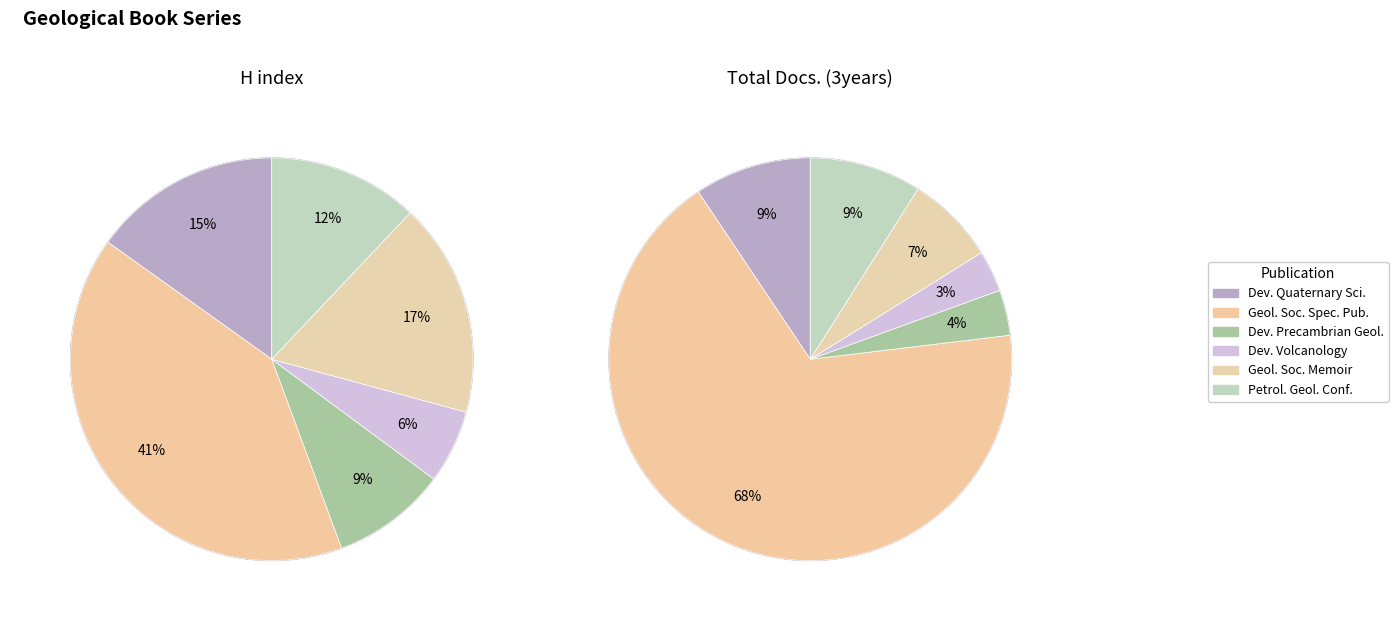

Count the number of slices in the pie.

6